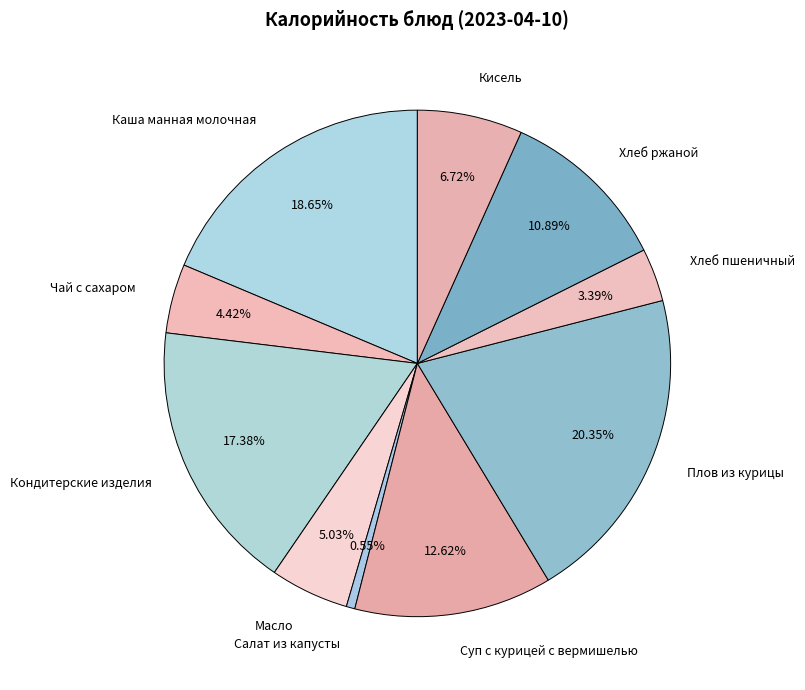

Which slice is the smallest?

Салат из капусты